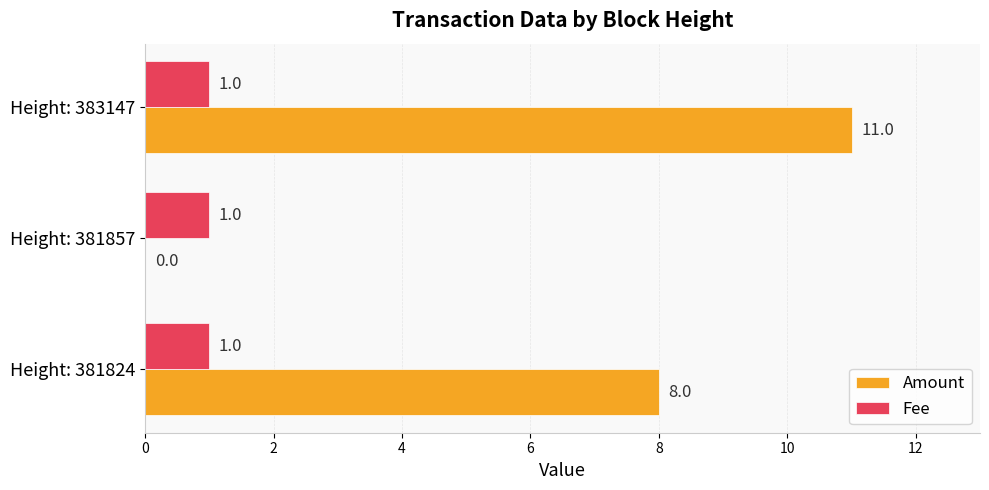

Which series changed the most between Height: 381857 and Height: 383147?

Amount